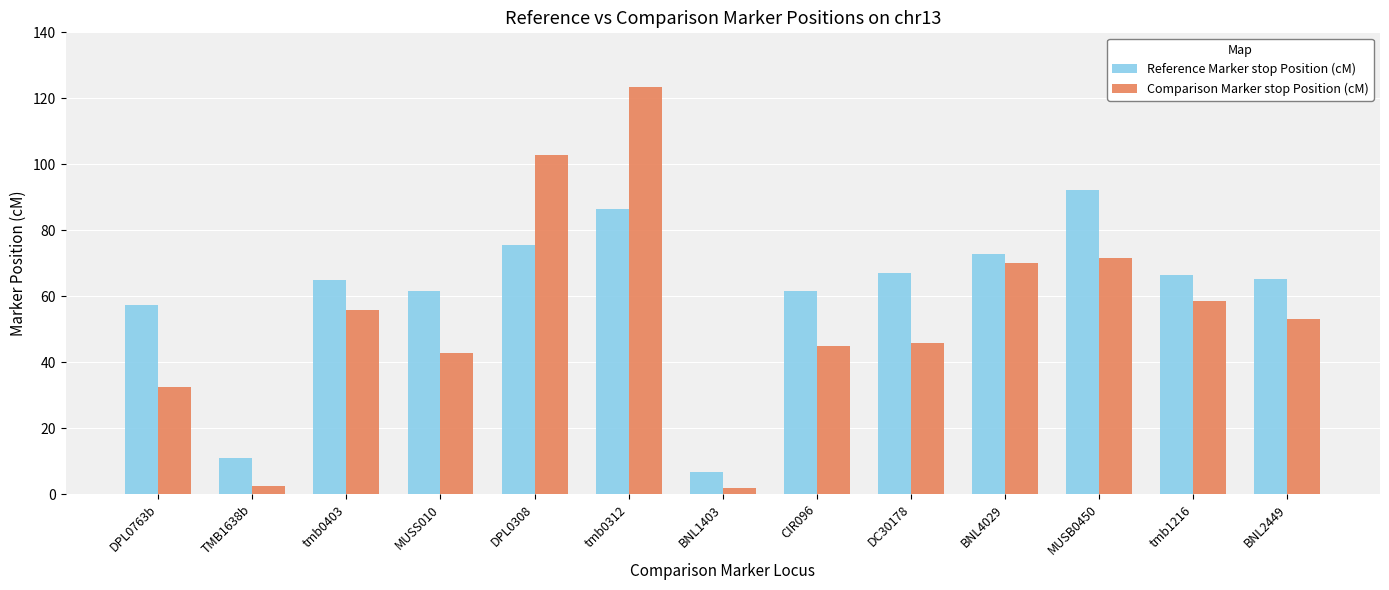

Rank the series at CIR096 from highest to lowest value.

Reference Marker stop Position (cM), Comparison Marker stop Position (cM)